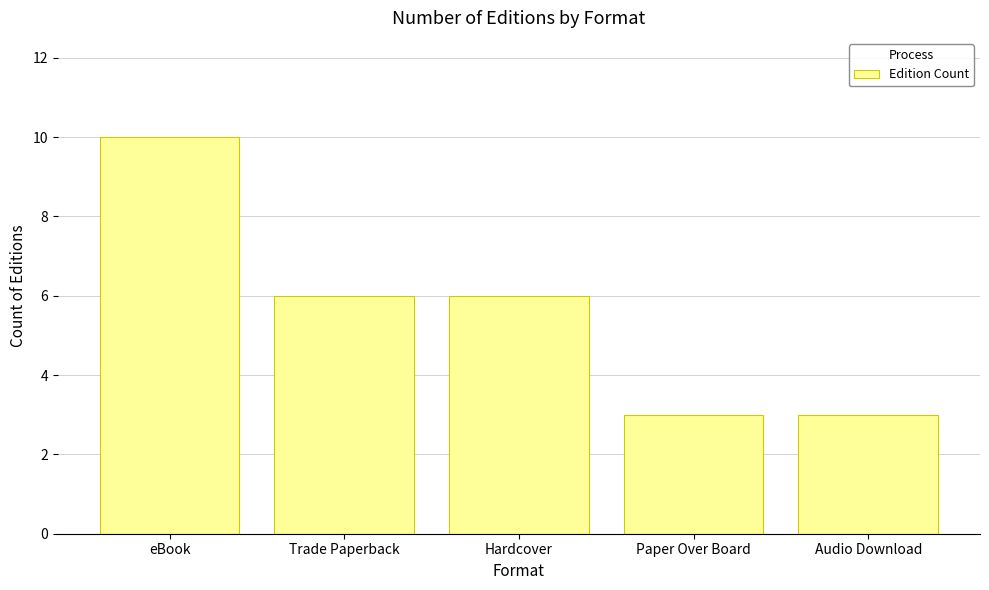

What is the smallest value displayed?

3